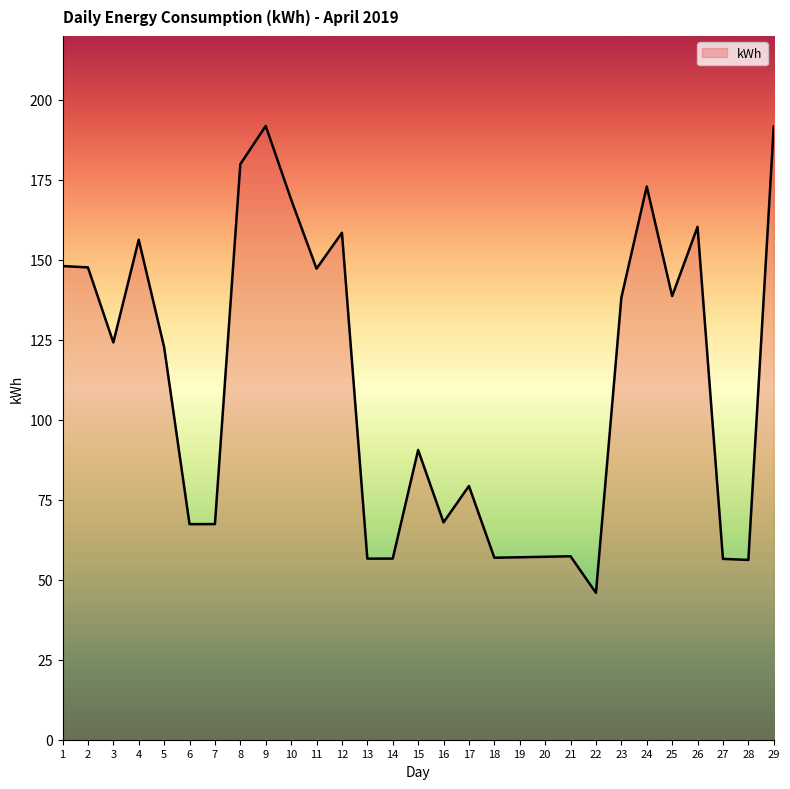

What is the ratio of the value at 23 to the value at 12?

0.9